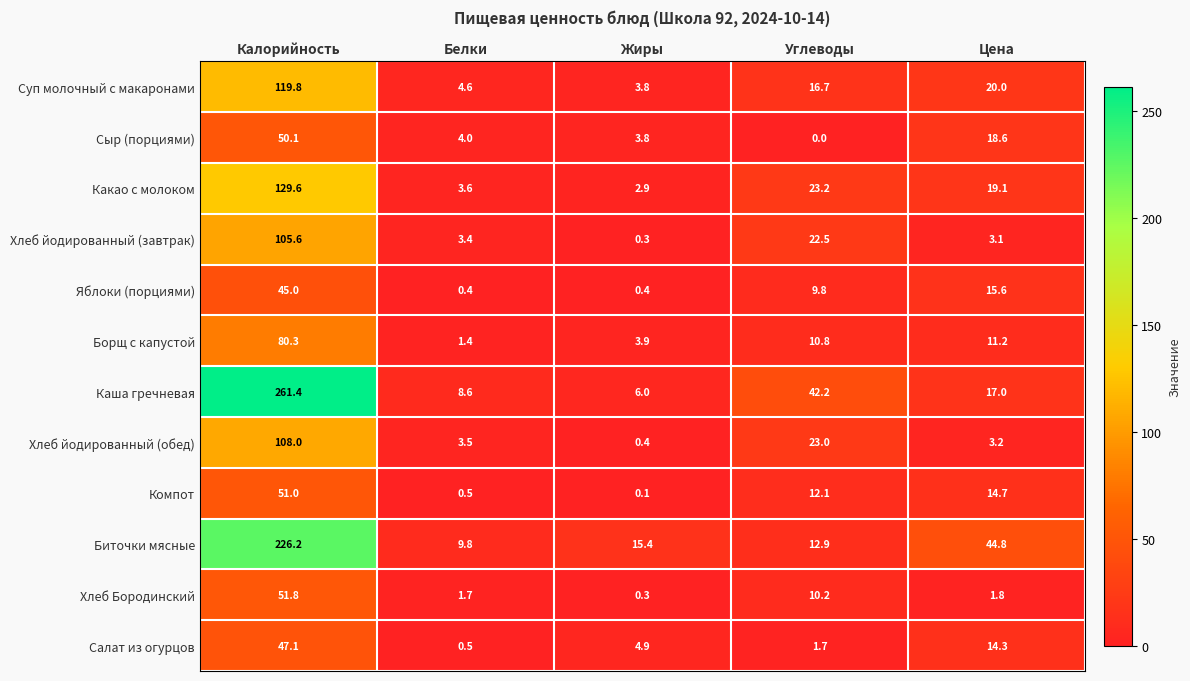

Count the number of categories in the chart.

5